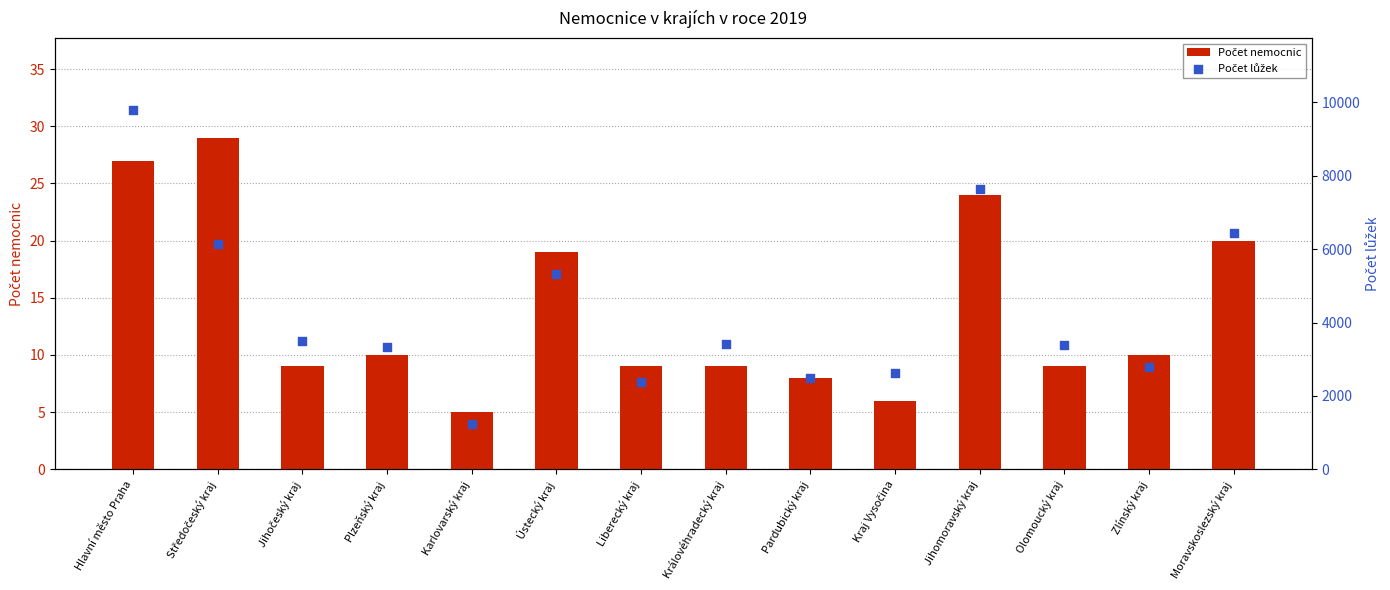

What are all the series names shown in the legend?

Počet nemocnic, Počet lůžek